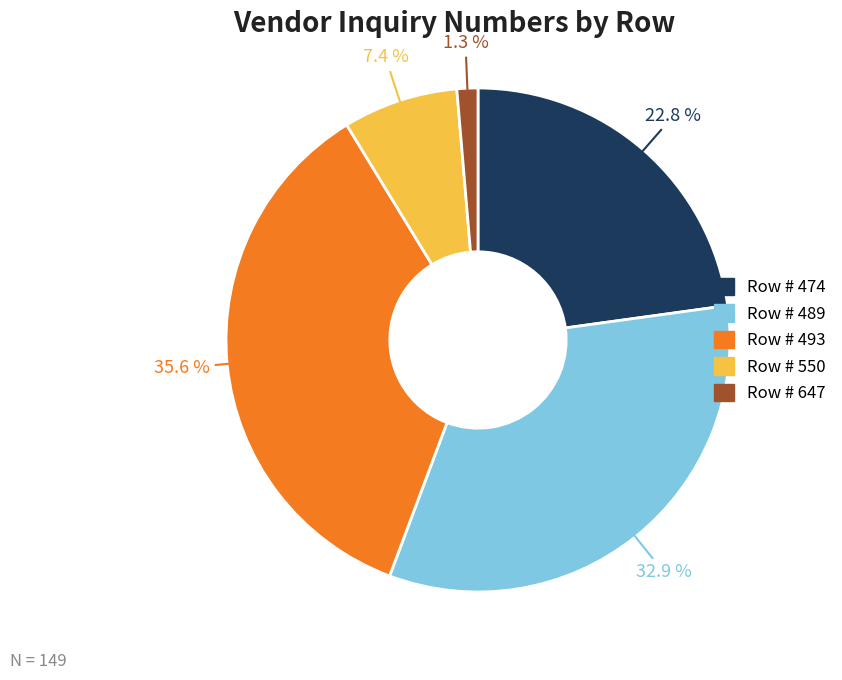

To the nearest percent, what is the average slice percentage?

20%